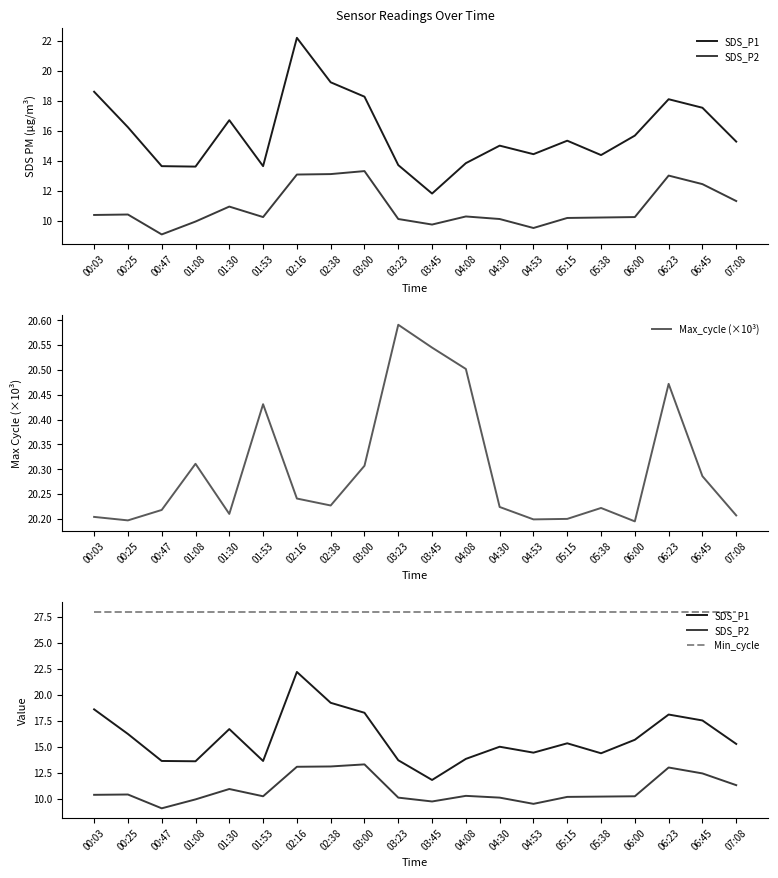

What is the maximum value for SDS_P1?

22.2